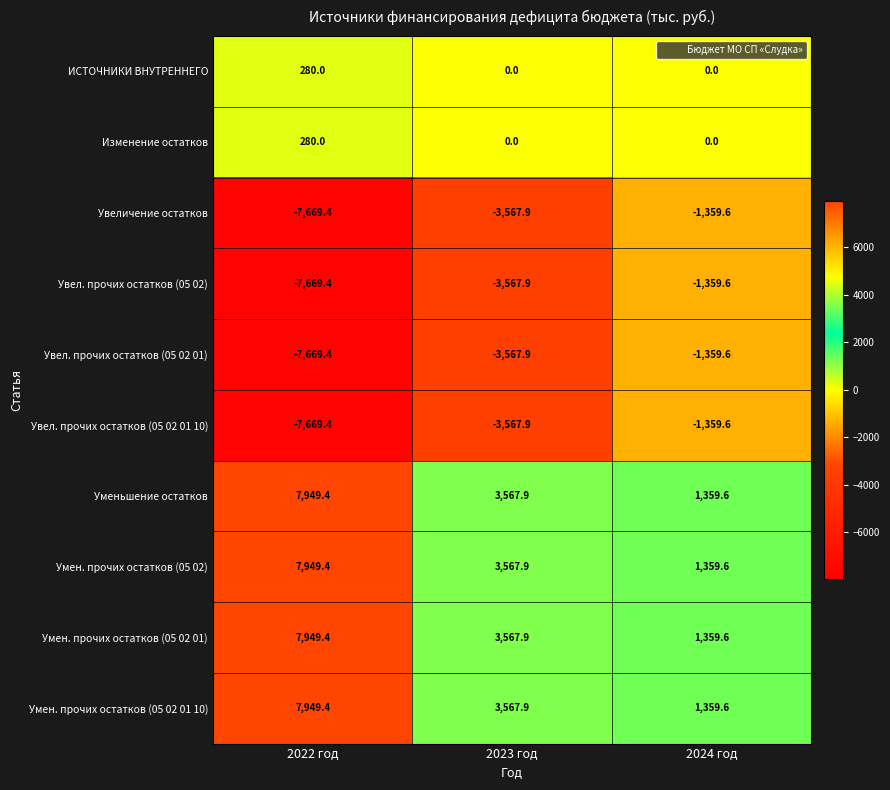

At which label is Увеличение остатков closest to -4514?

2023 год